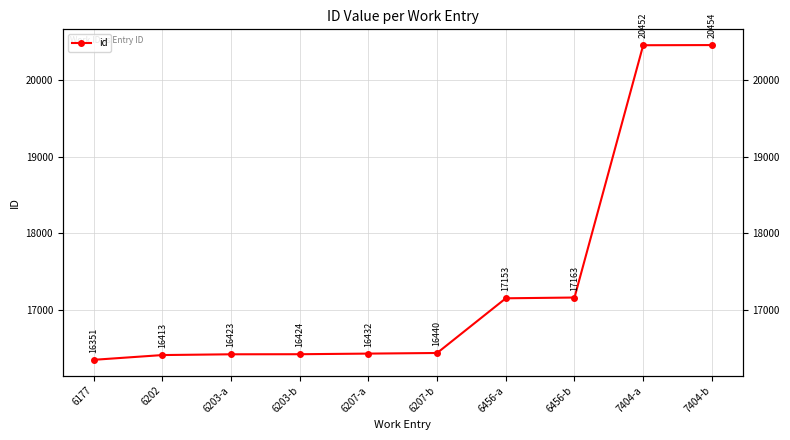

The chart shows a value of 10722 at 6203-b. True or false?

False